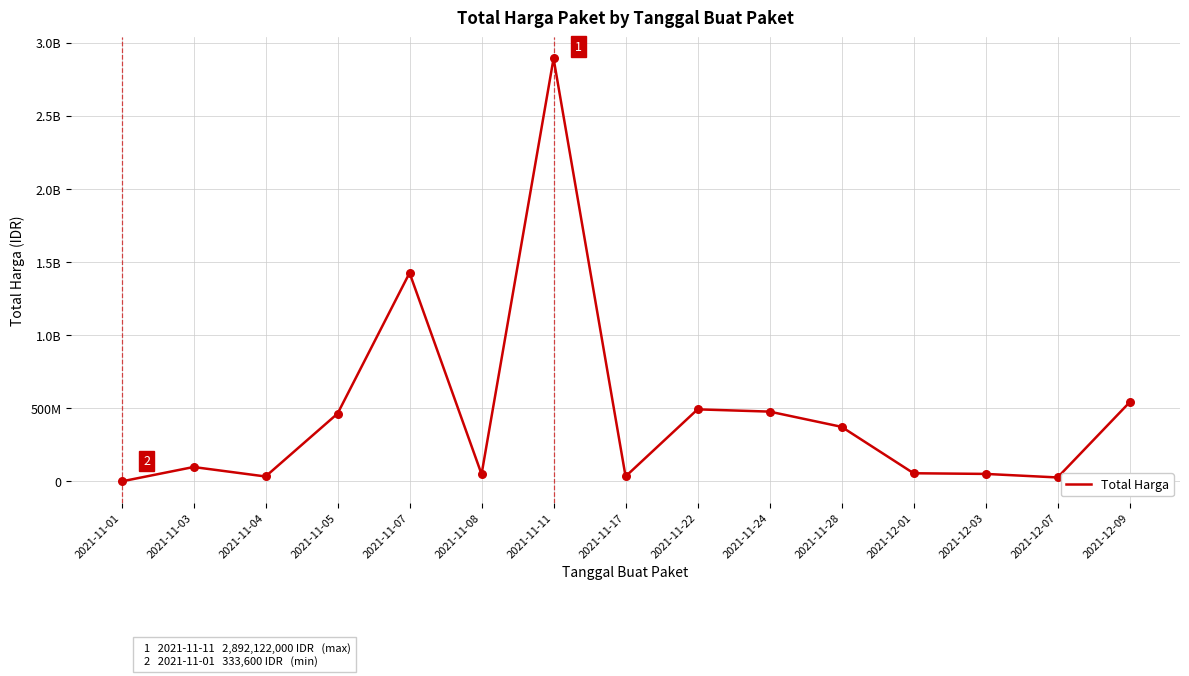

What is the change in value from 2021-11-11 to 2021-11-22?

-2399122000